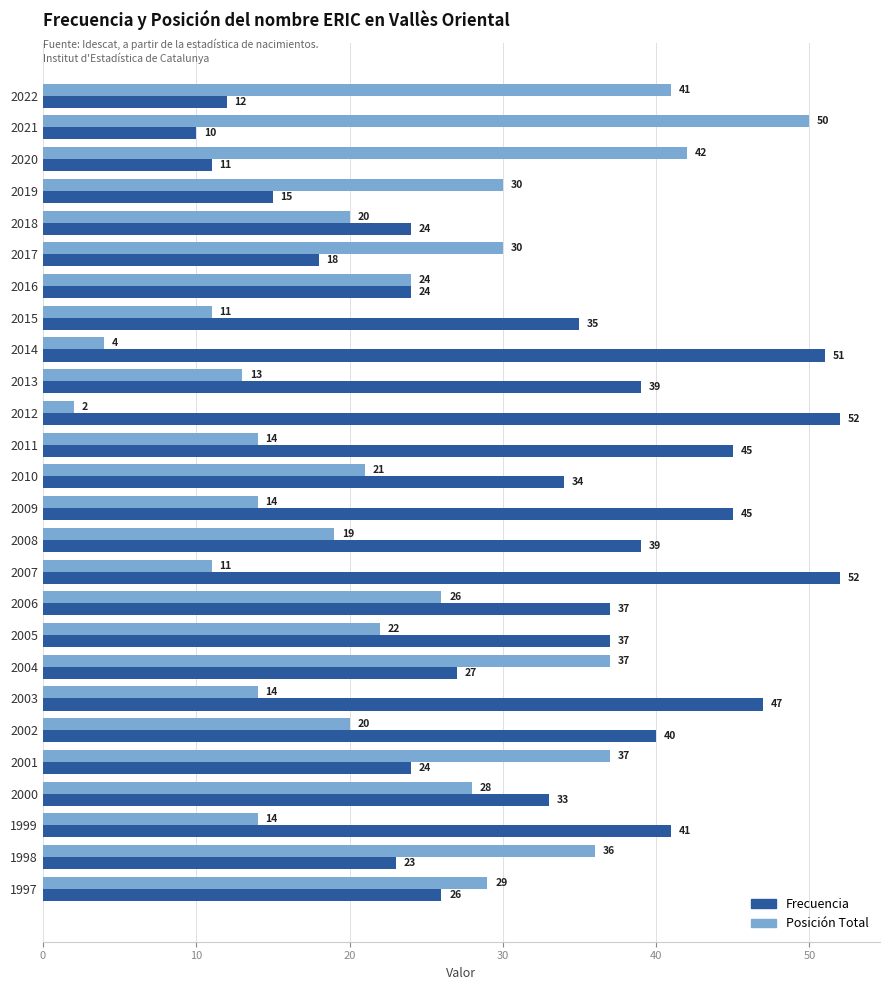

What is the difference between the highest and lowest values at 2015?

24